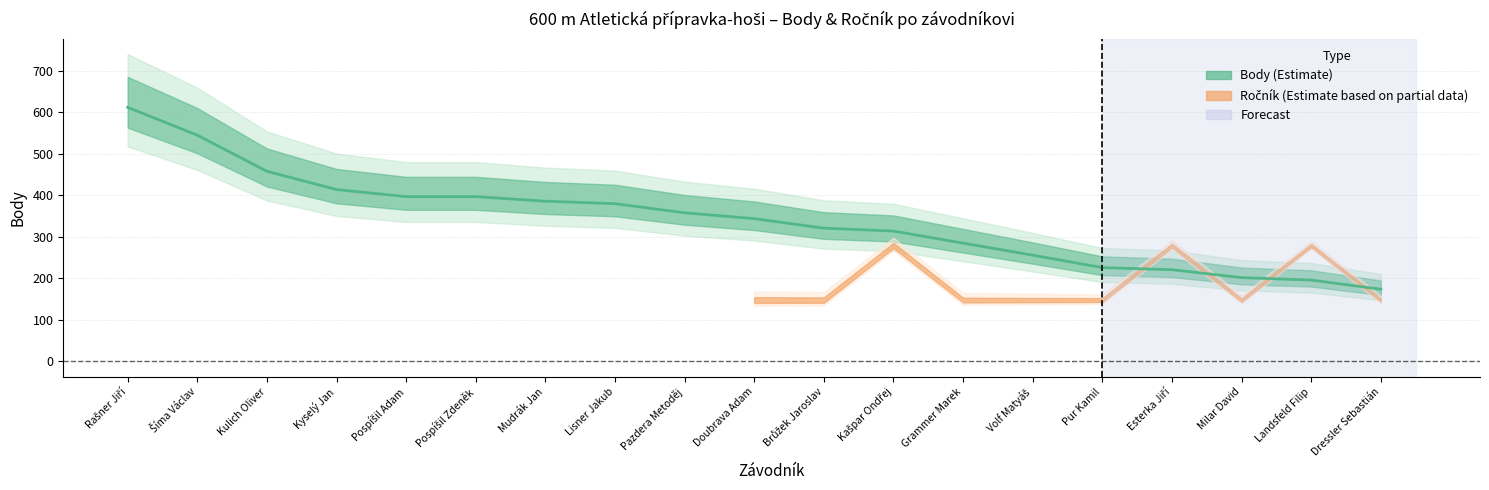

True or false: the data shows 285 at Grammer Marek.

True